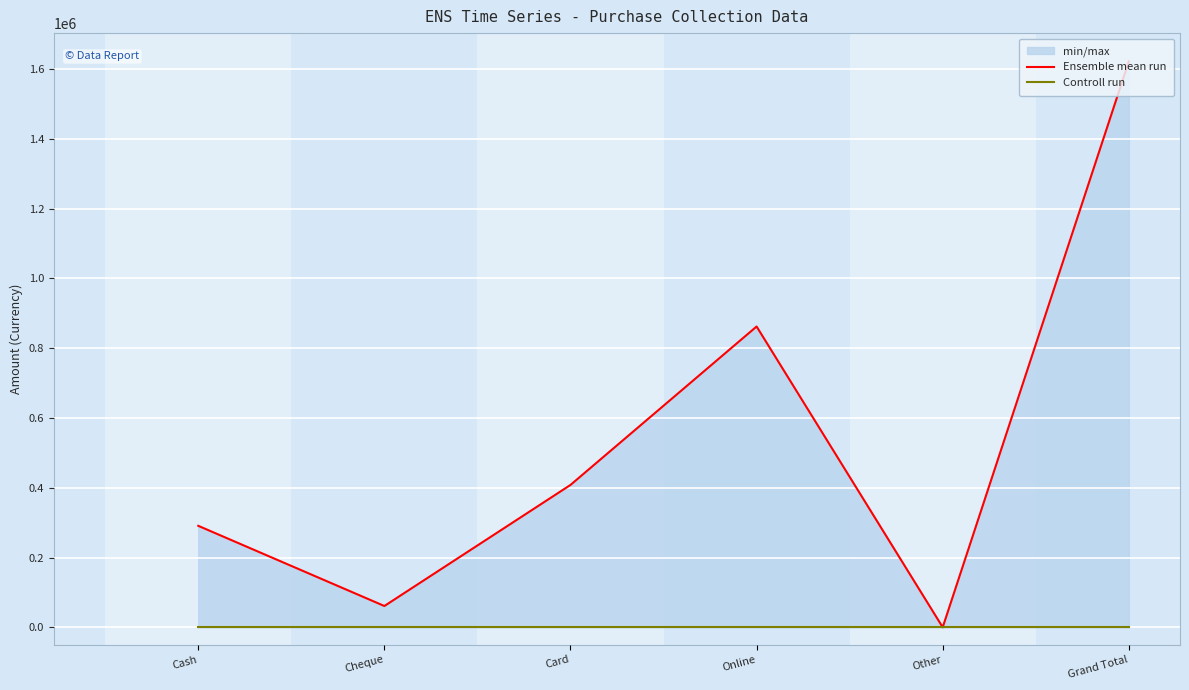

Which series has the largest range (max minus min)?

Ensemble mean run